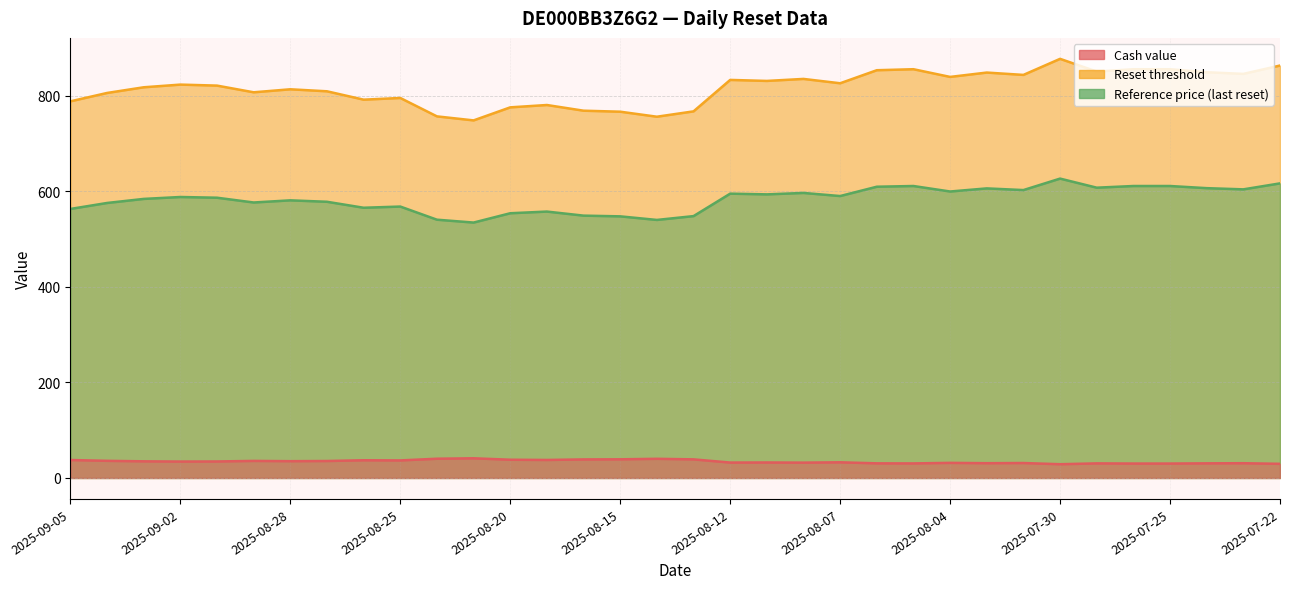

Is the value of Cash value at 2025-08-25 greater than the value of Reference price (last reset) at 2025-08-14?

No